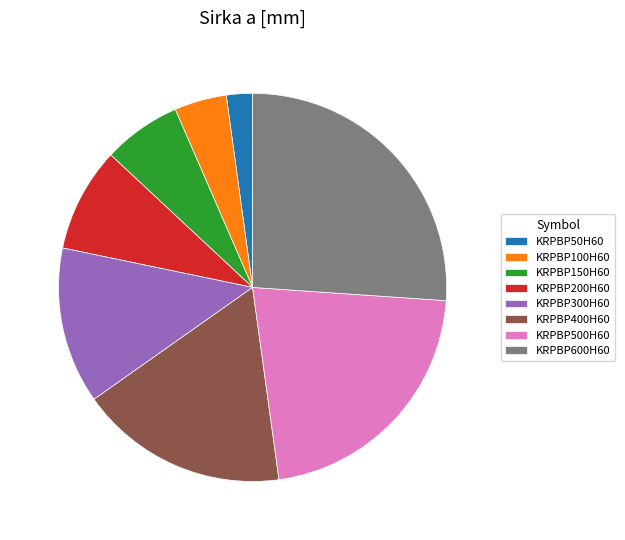

Rank the categories by value from lowest to highest.

KRPBP50H60, KRPBP100H60, KRPBP150H60, KRPBP200H60, KRPBP300H60, KRPBP400H60, KRPBP500H60, KRPBP600H60